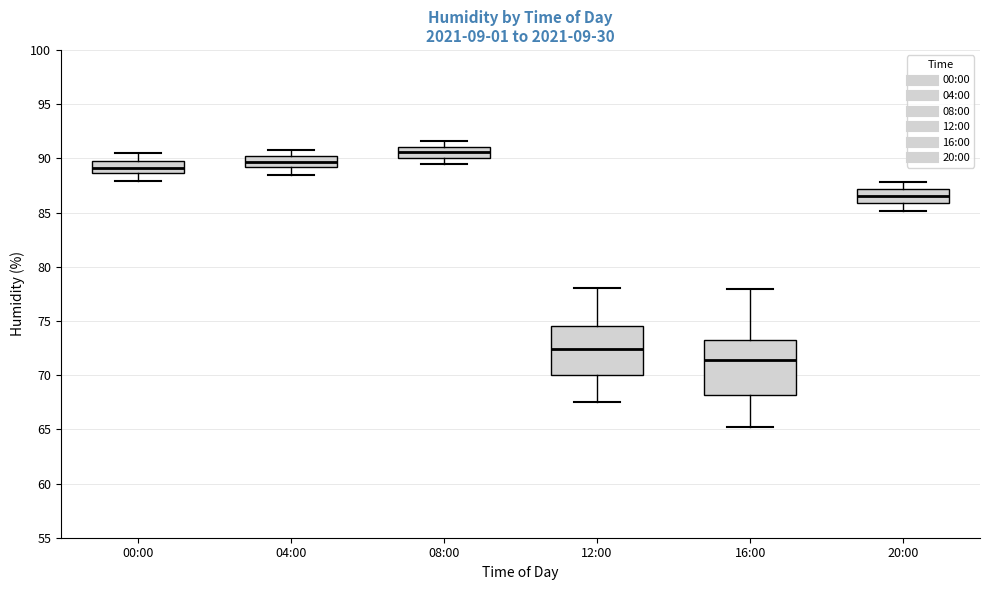

Where is the lower edge of the box for 08:00 on the y-axis? The values are not printed on the chart, so give them approximately, as read against the axis.

90.0